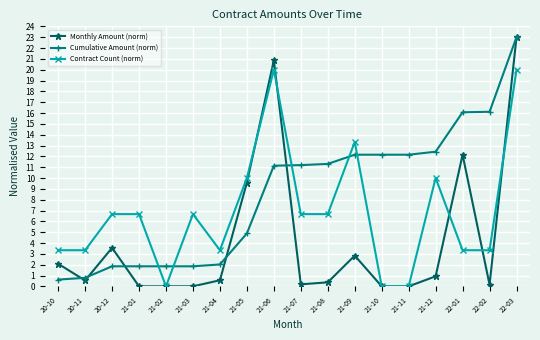

Between 21-09 and 21-10, which series saw the biggest shift?

Contract Count (norm)